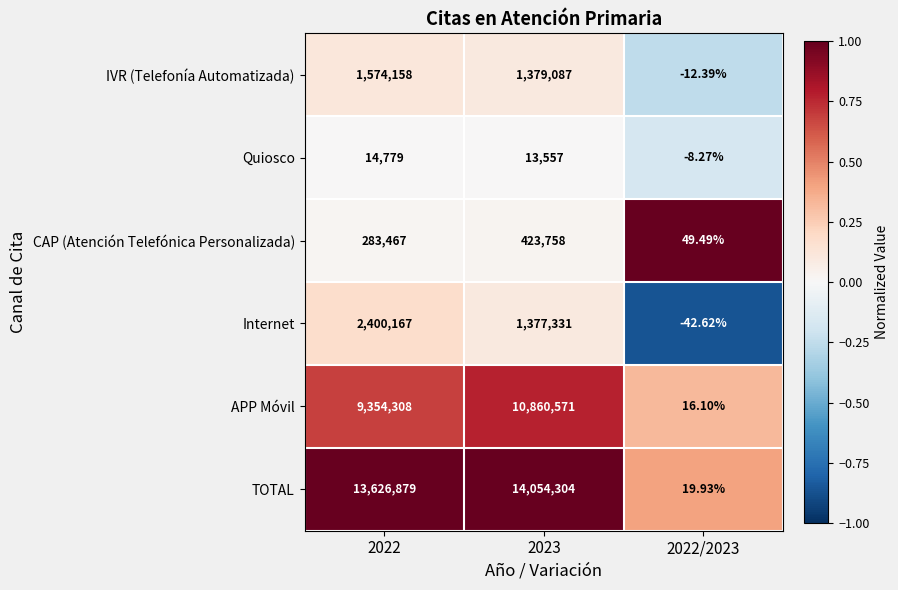

Which series has the widest spread of values?

TOTAL